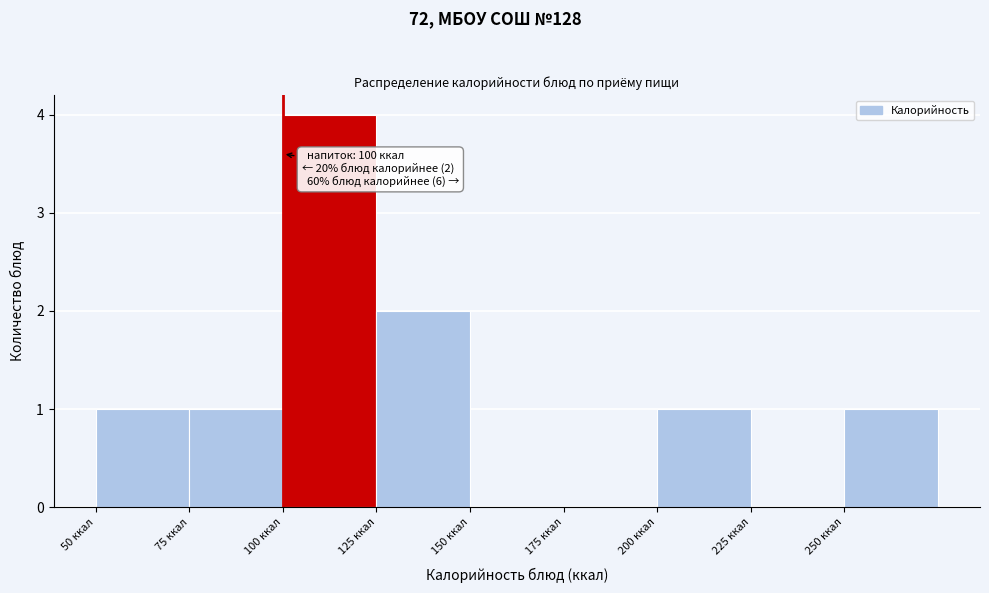

Which range on the x-axis has the tallest bar?

100 to 125